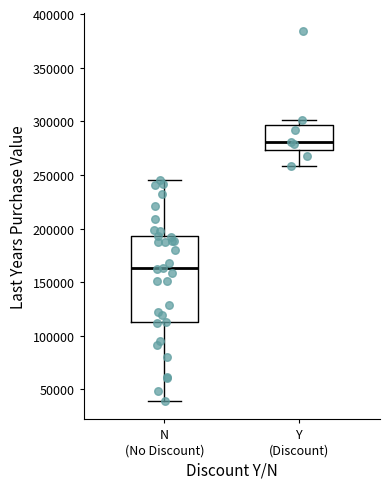

Which box has the highest median line?

Y (Discount)